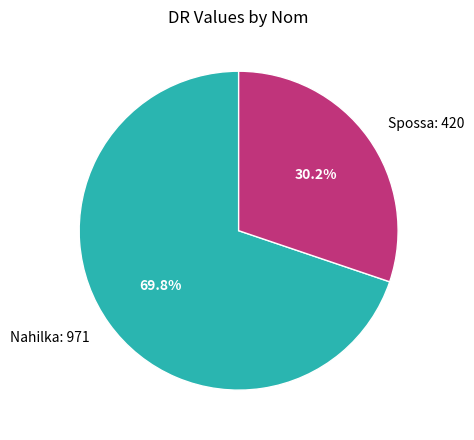

True or false: Spossa accounts for 30% of the total.

True